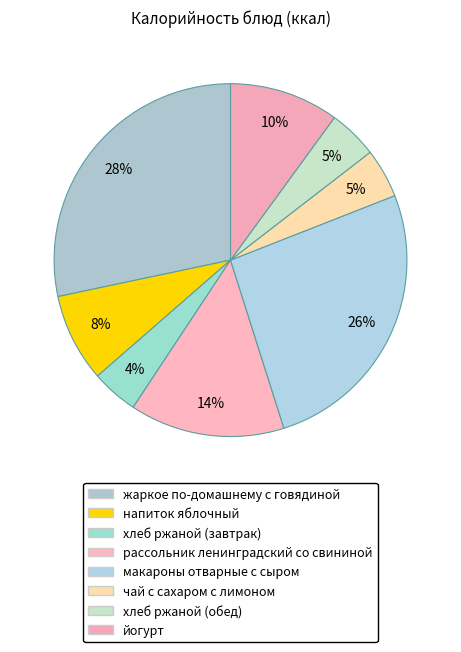

Count the number of slices in the pie.

8